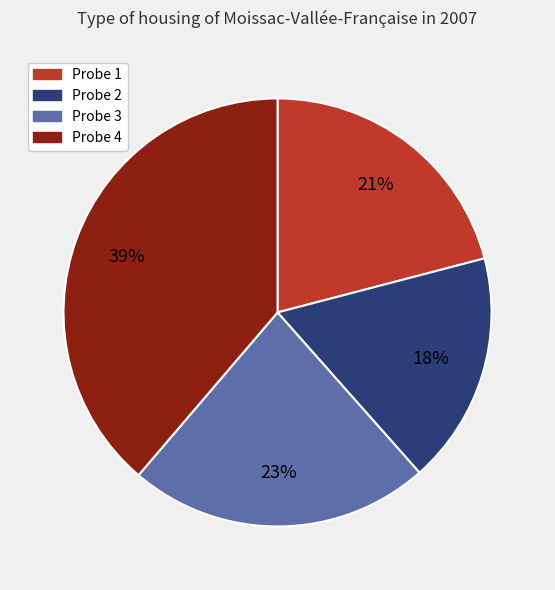

True or false: Probe 4 accounts for 31% of the total.

False